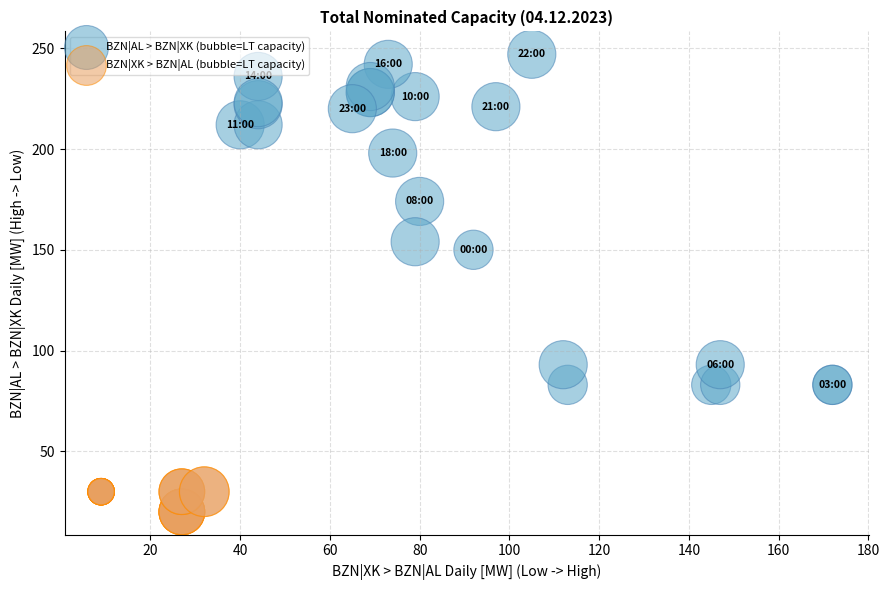

Which series contains the highest Y value?

BZN|AL > BZN|XK (bubble=LT capacity)